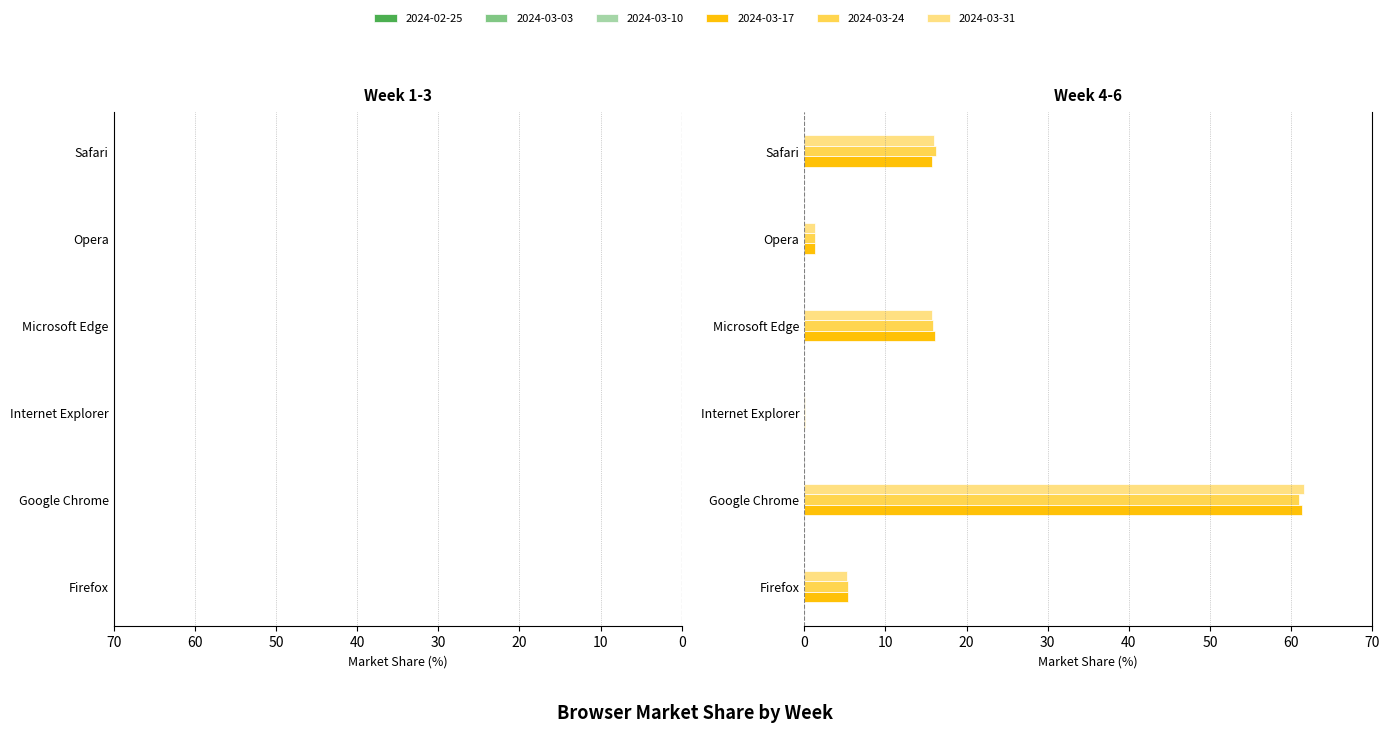

Does the chart contain stacked bars?

No